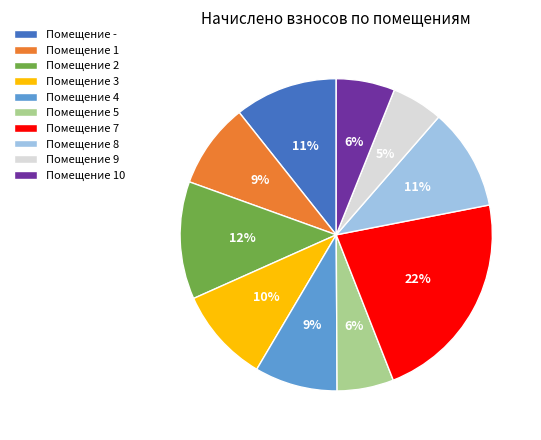

Combined, do Помещение 2 and Помещение 4 account for over 50%?

No